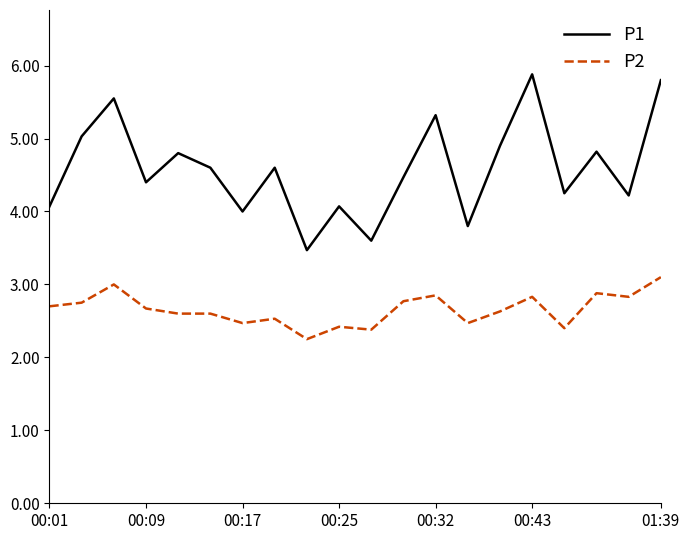

Which series has the largest total across all categories?

P1